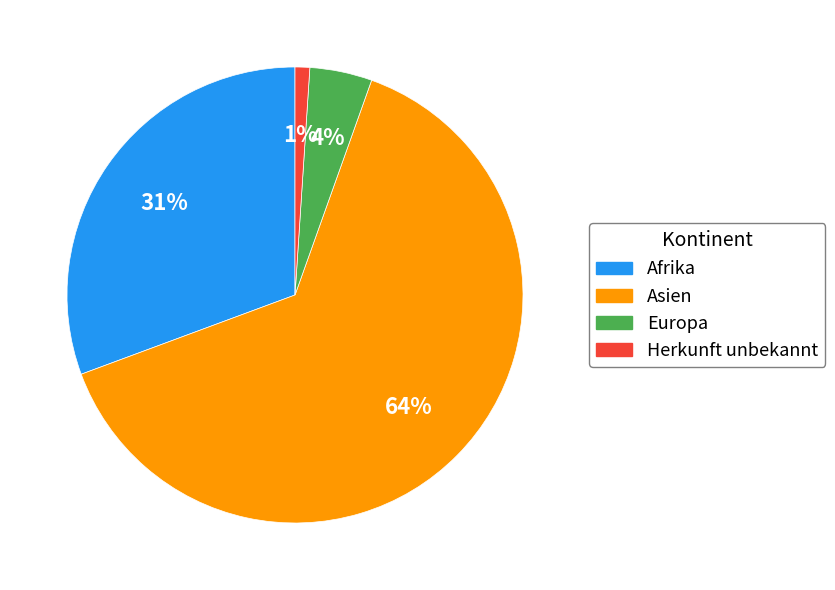

What is the smallest slice in the pie chart?

Herkunft unbekannt